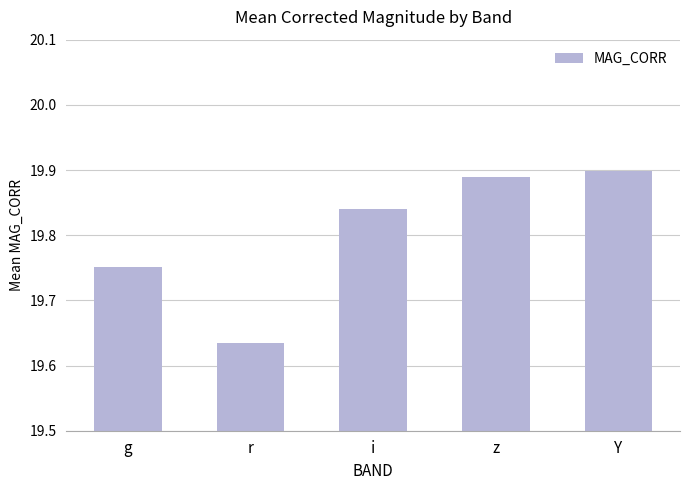

How many values are between 19 and 20?

5